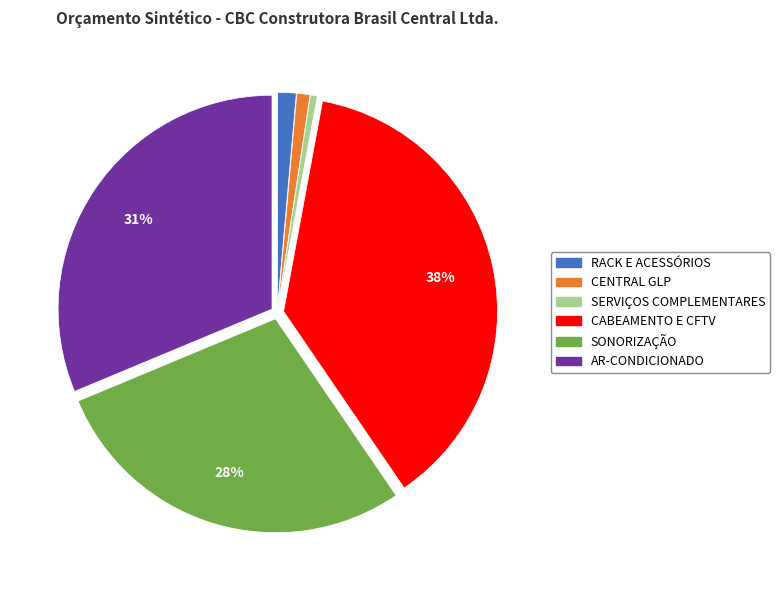

Which has a higher value, SERVIÇOS COMPLEMENTARES or CABEAMENTO E CFTV?

CABEAMENTO E CFTV